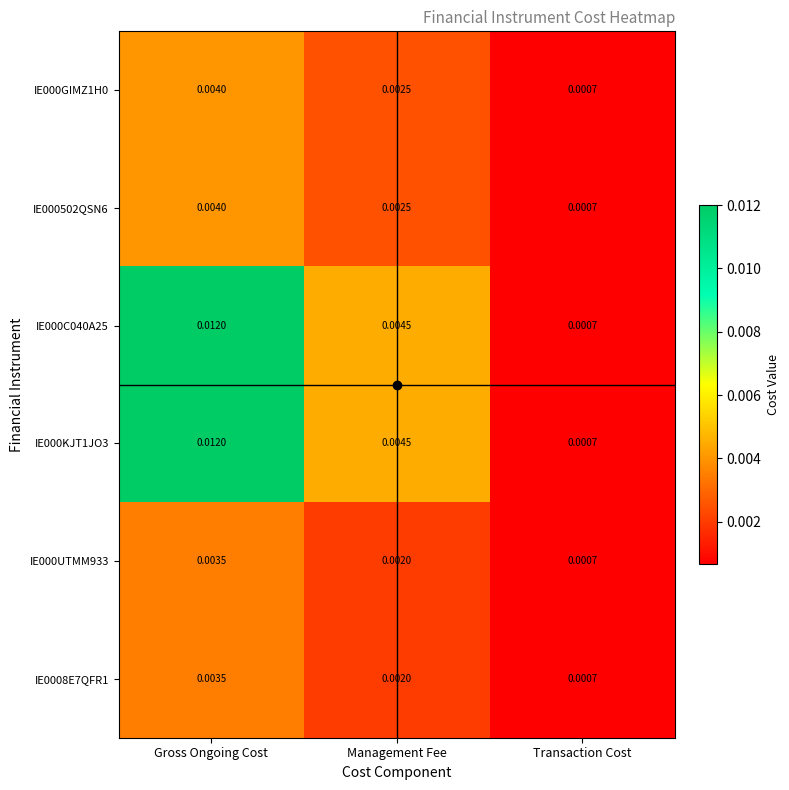

Rank the categories by IE000UTMM933 value from highest to lowest.

Gross Ongoing Cost, Management Fee, Transaction Cost